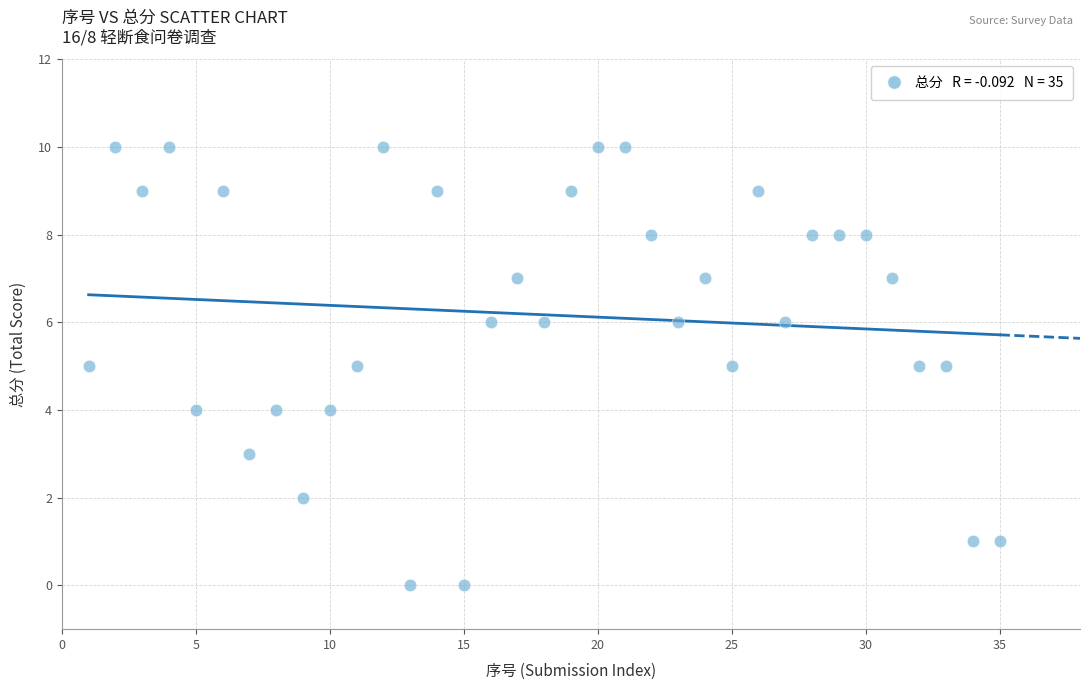

What is the range of X values (max minus min)?

34